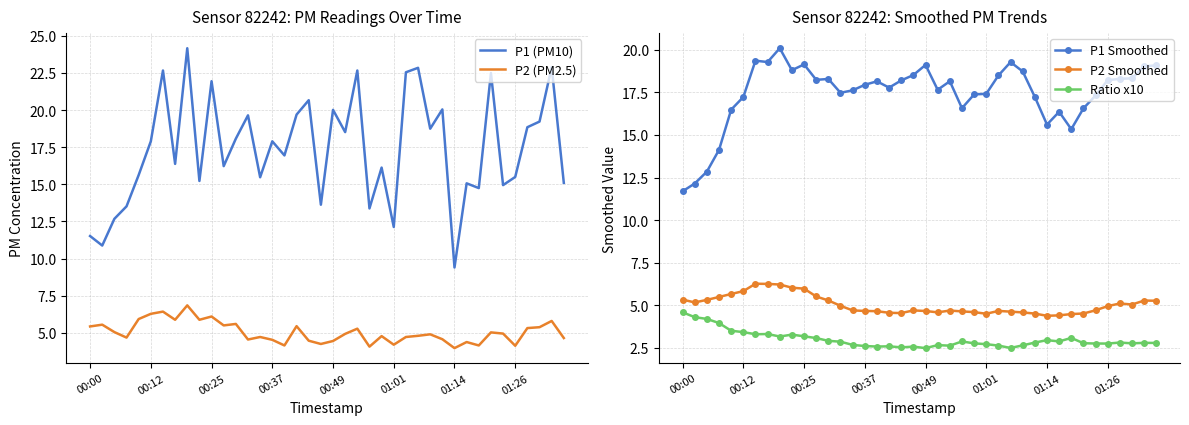

True or false: P2 Smoothed has more than 2 interior local peaks.

True